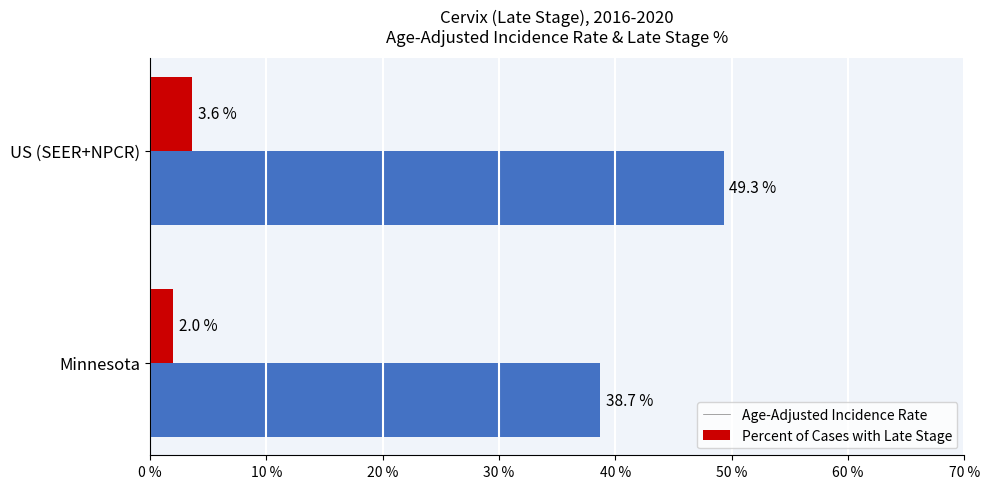

Between Minnesota and US (SEER+NPCR), which series saw the biggest shift?

Percent of Cases with Late Stage